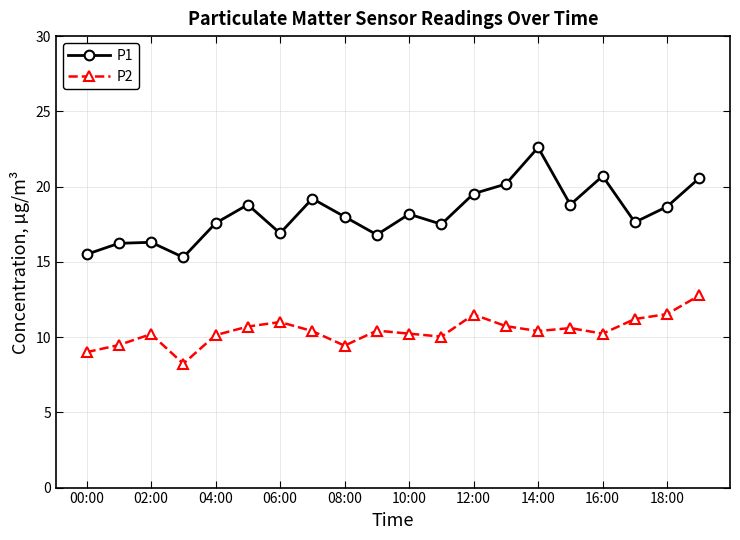

Which series has the largest total across all categories?

P1